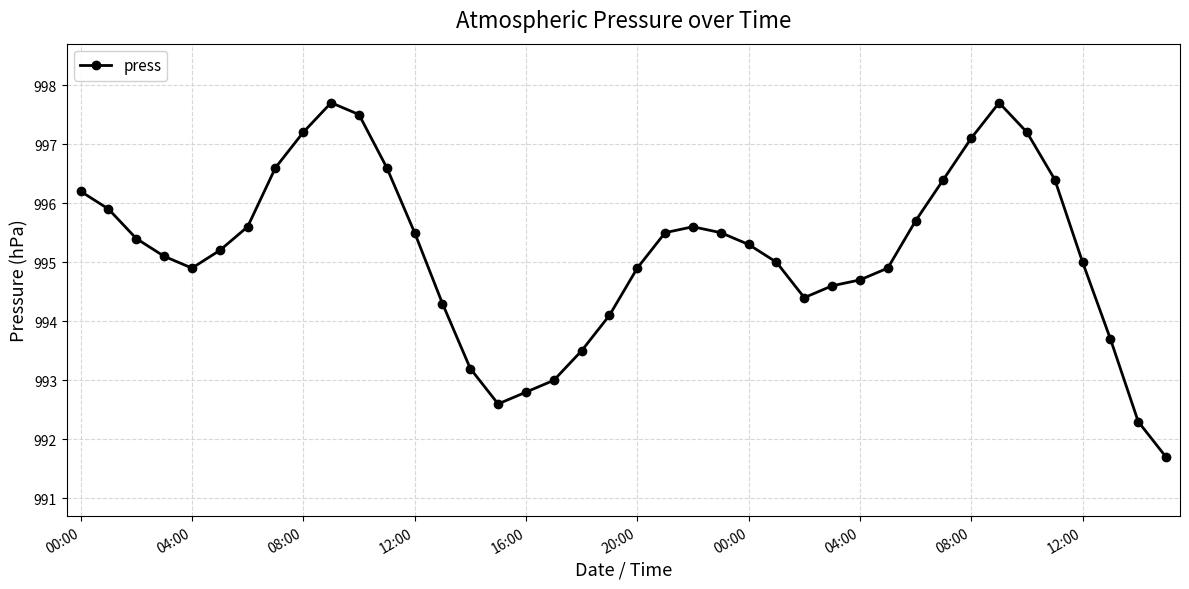

What is the difference between the maximum and minimum values?

6.0